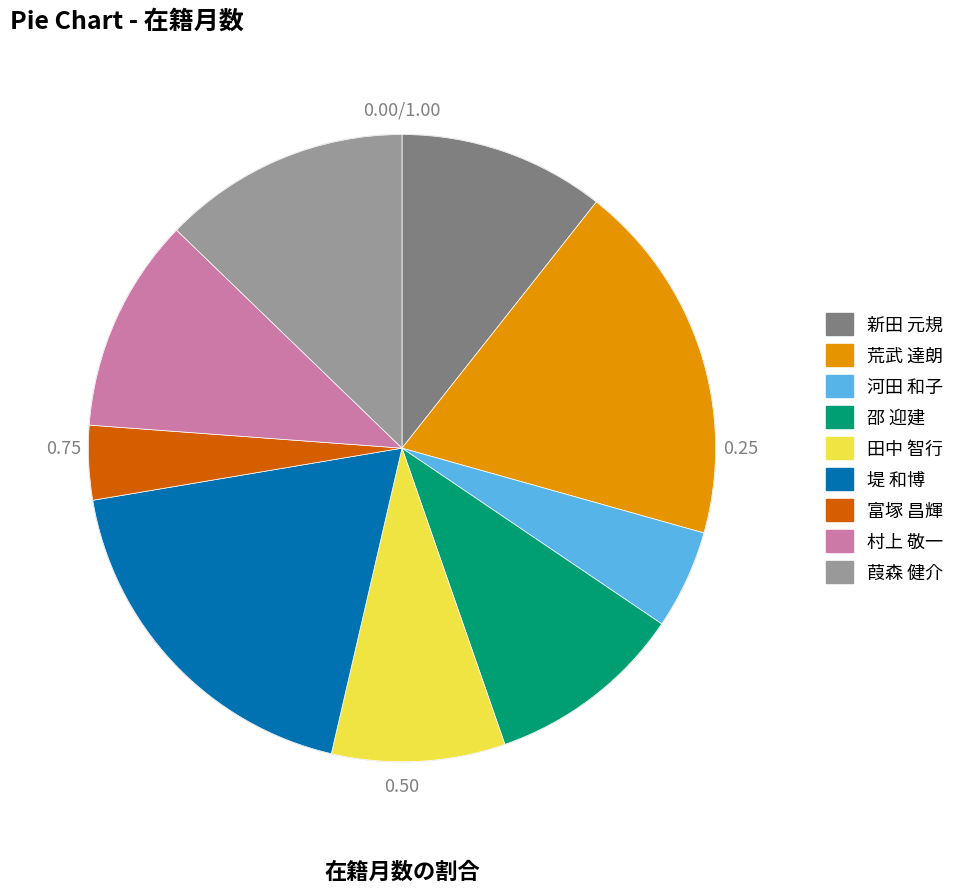

How many slices are in this pie chart?

9